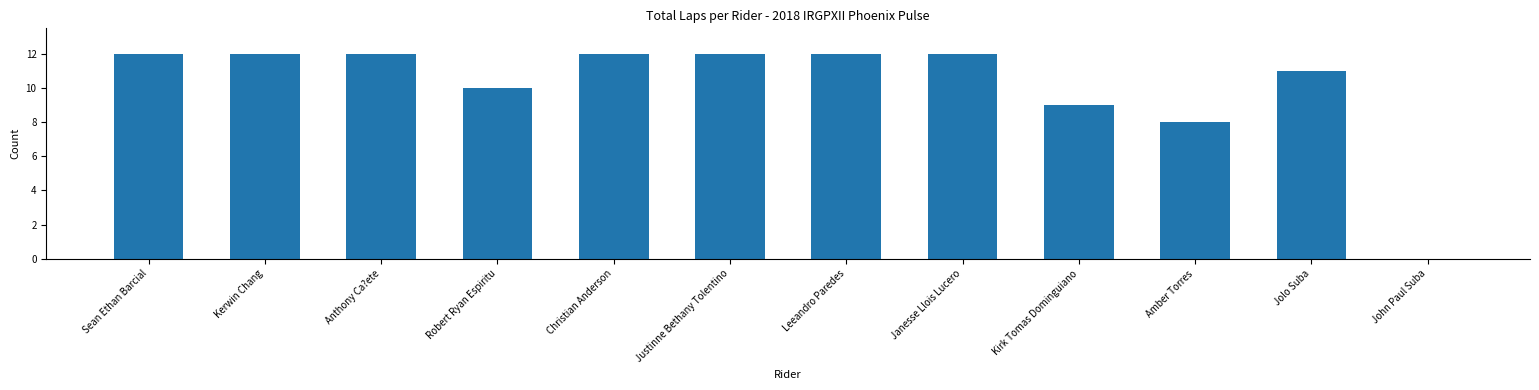

Read the value at Amber Torres, to the nearest 5.

10